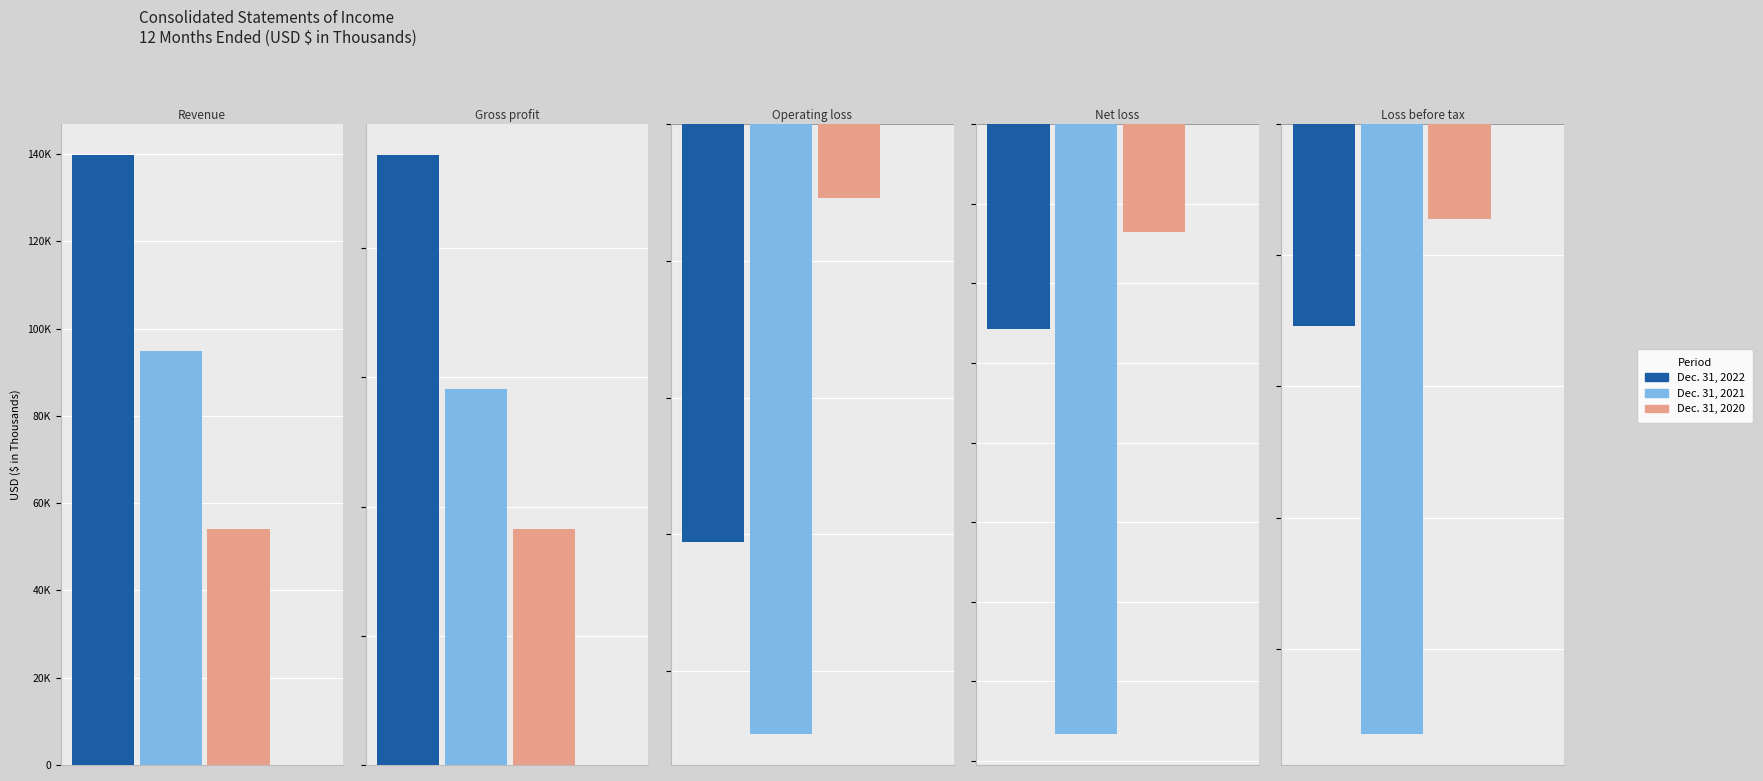

What is the value of the Dec. 31, 2021 bar at the 2nd from the left?

58209